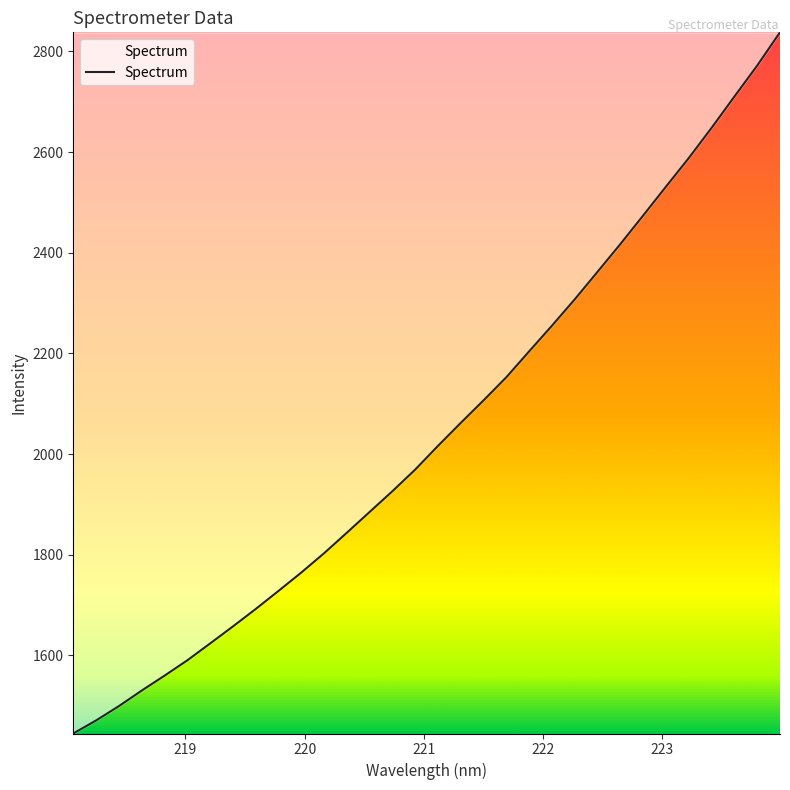

Does the chart have visible grid lines?

No